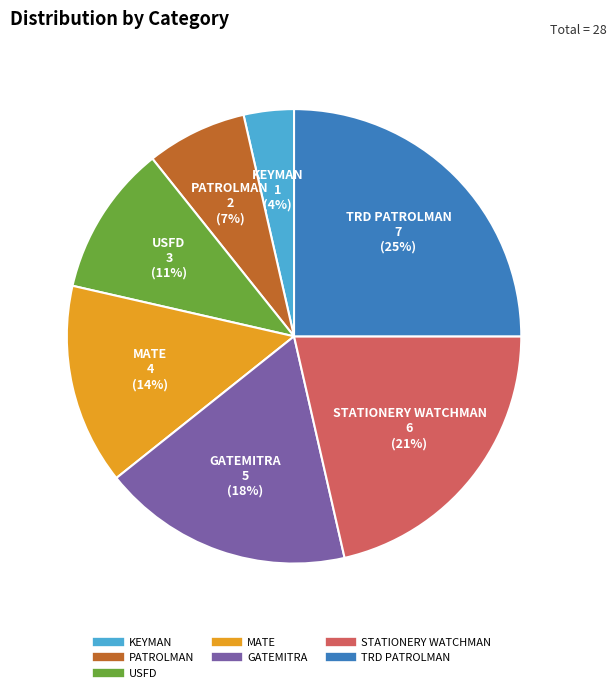

Count the number of slices in the pie.

7